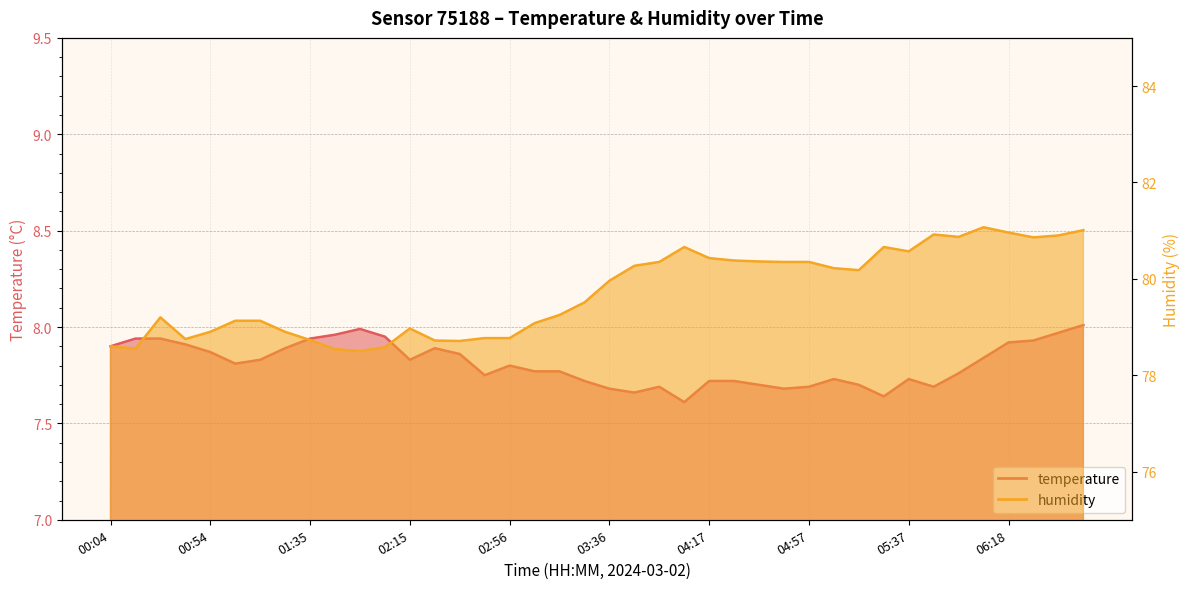

The value of temperature at 04:47 is 11.4. True or false?

False